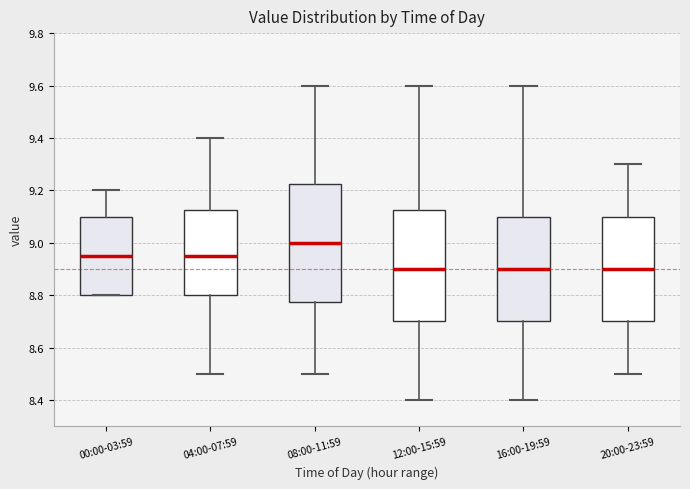

Which box is the tallest, from its lower edge to its upper edge?

08:00-11:59